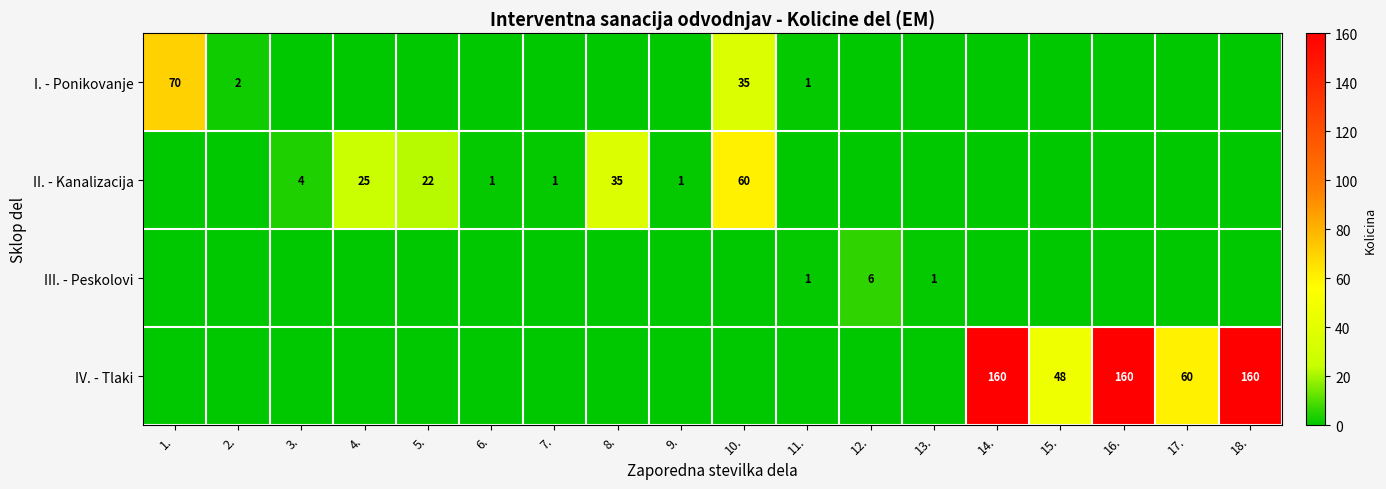

The value of II. - Kanalizacija at 3. is 7. True or false?

False